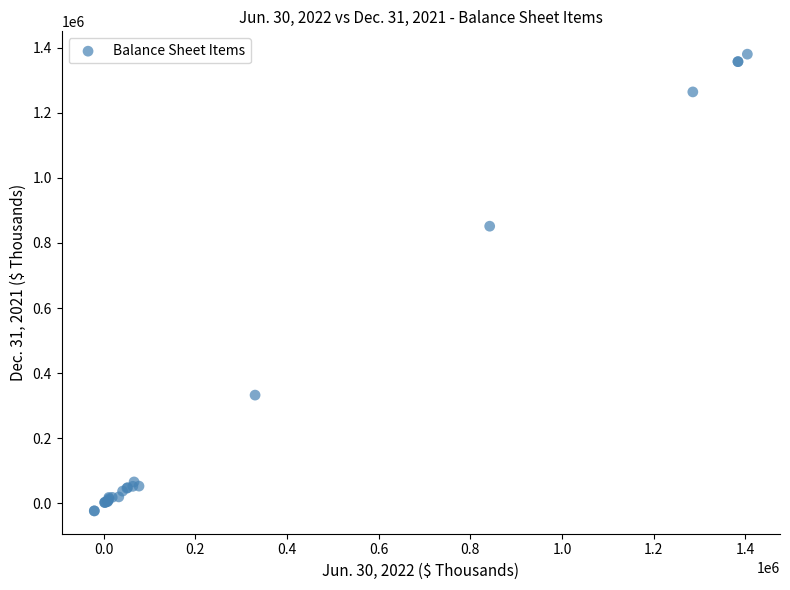

What Y value in the scatter plot is closest to 678476?

851483